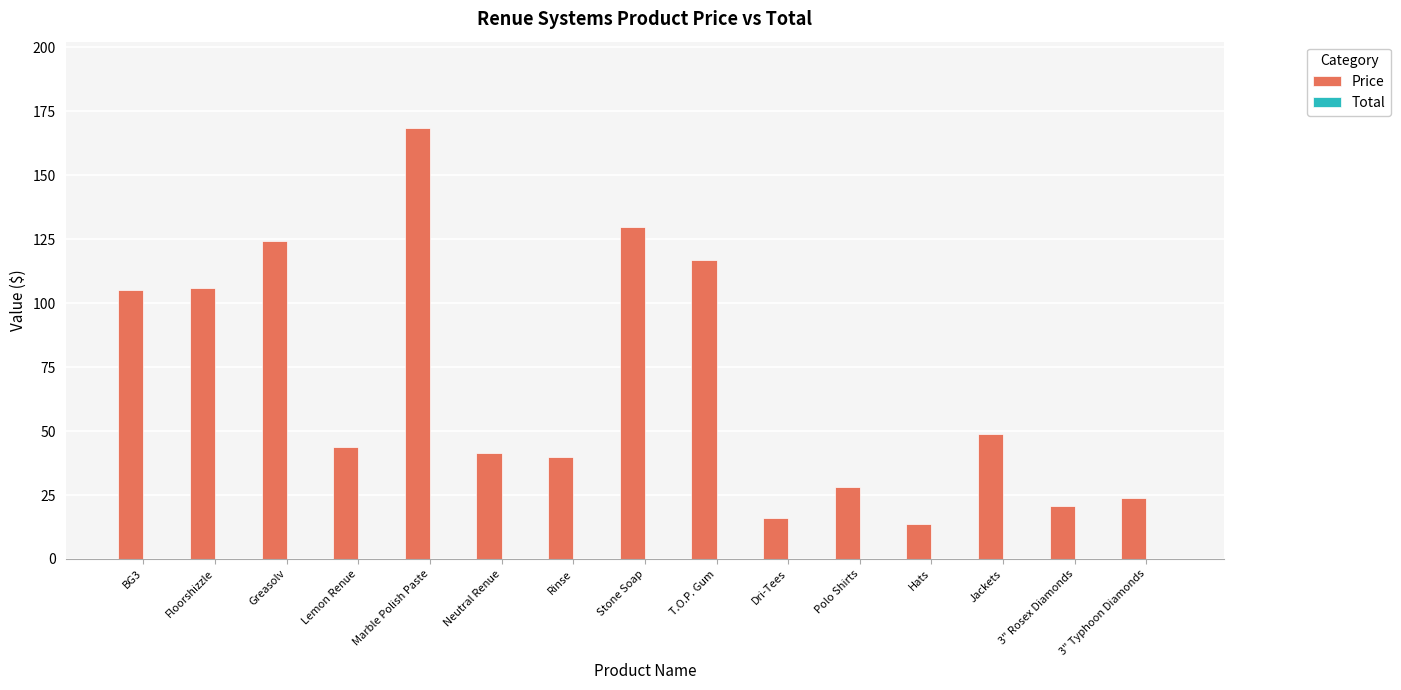

Read the value at Greasolv.

124.1